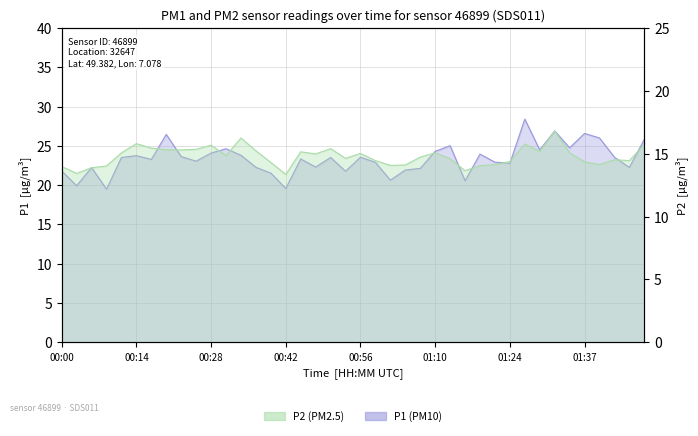

What is the sum of the P2 values at 00:59 and 01:49?

30.2